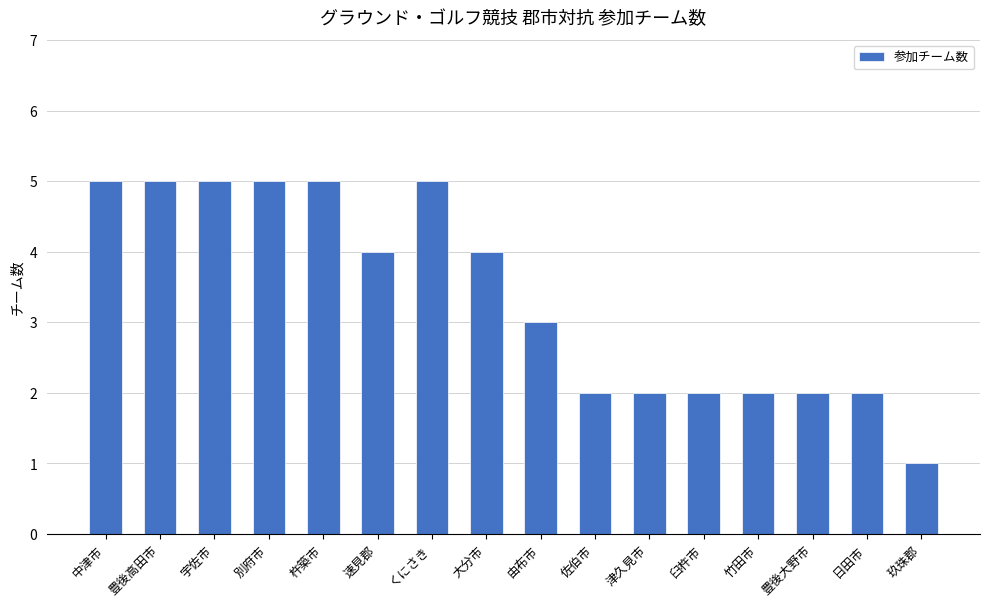

The chart shows a value of 2 at 竹田市. True or false?

True